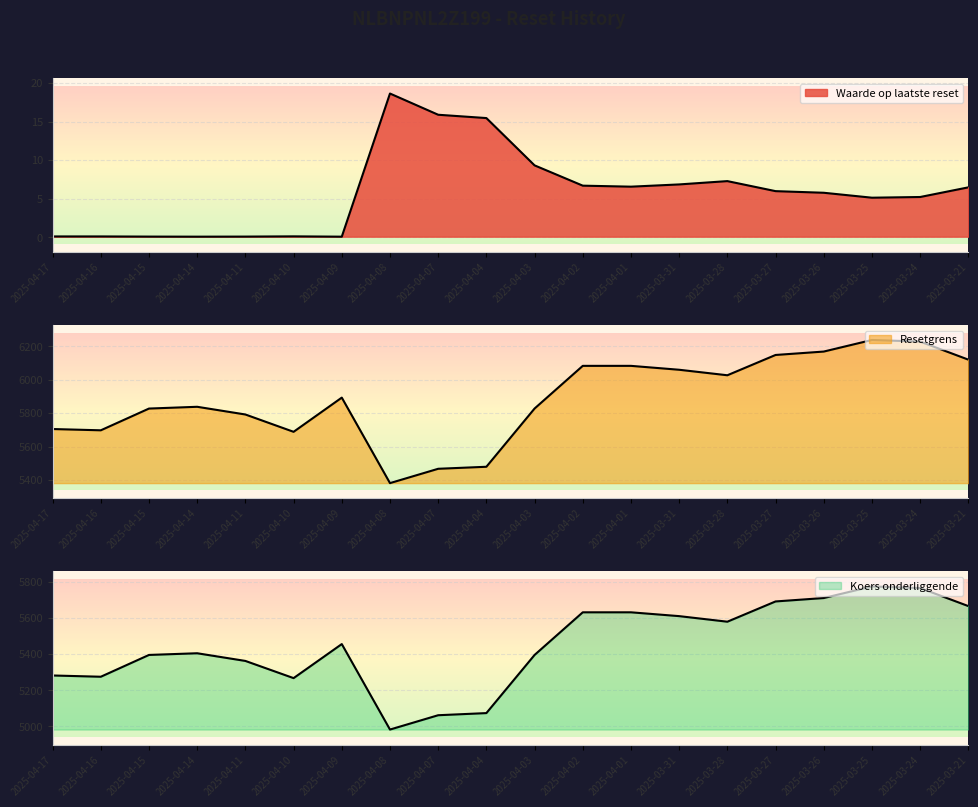

List the series in order of their peak value, highest first.

Resetgrens, Koers onderliggende, Waarde op laatste reset